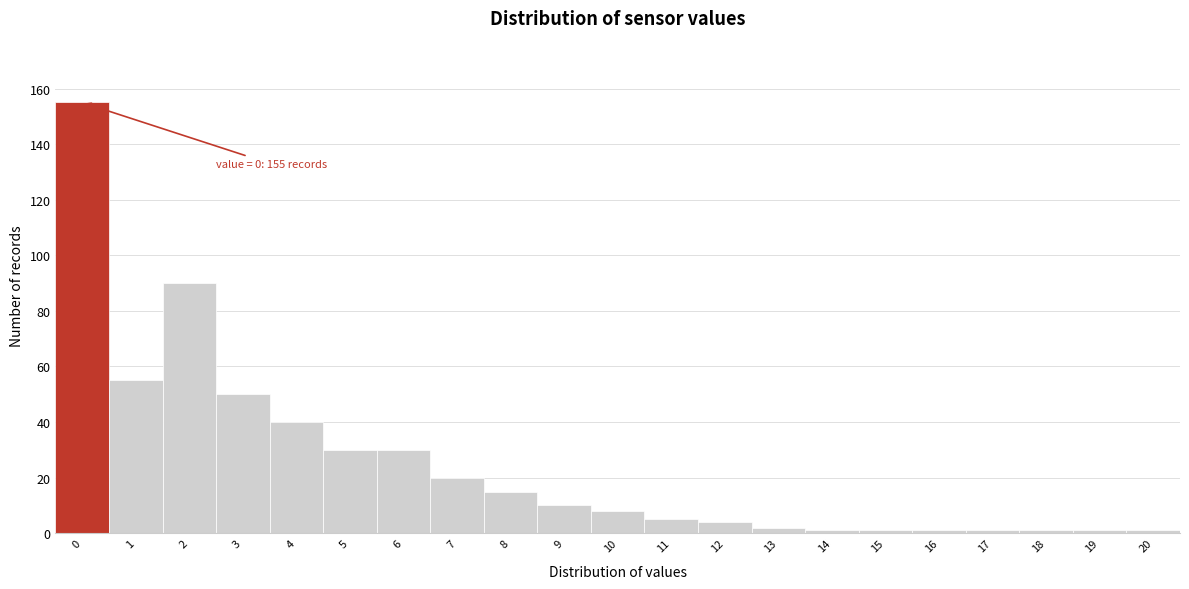

Reading left to right, list all the values displayed in this chart.

155	55	90	50	40	30	30	20	15	10	8	5	4	2	1	1	1	1	1	1	1